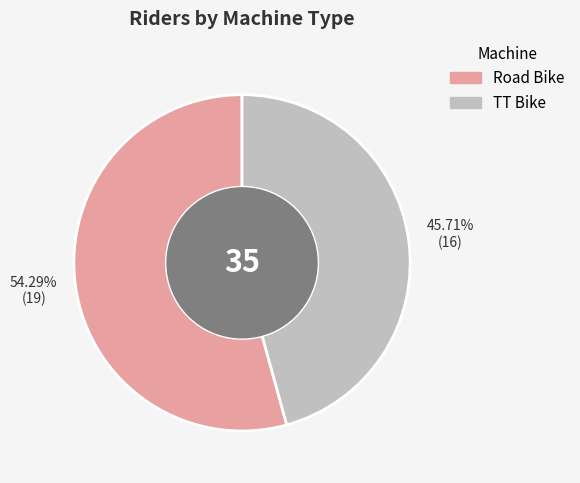

What percentage is the Road Bike slice, to the nearest percent?

54%